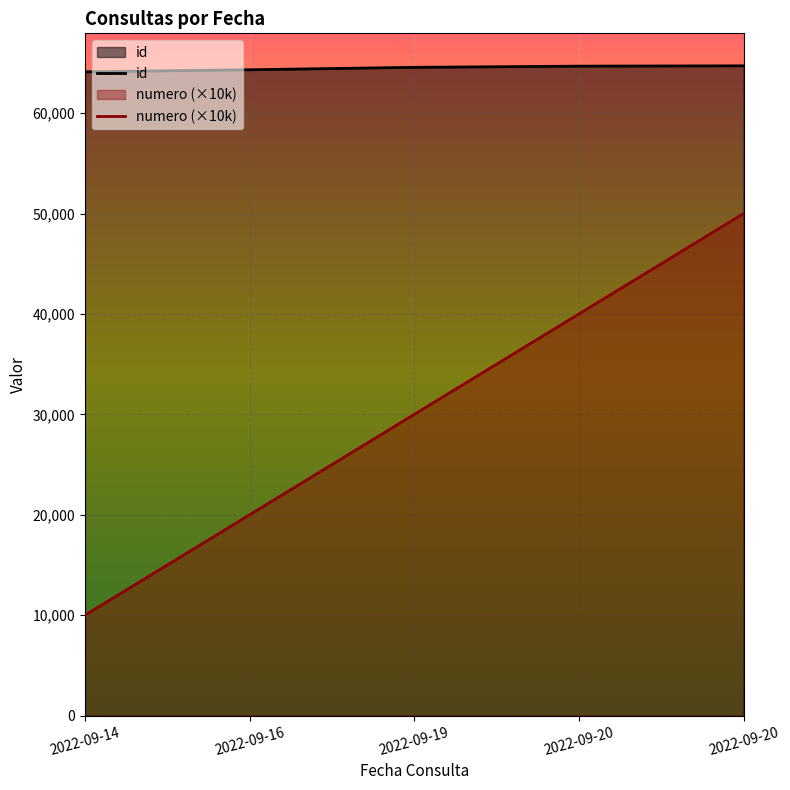

List the series in order of their peak value, highest first.

id, numero (×10k)